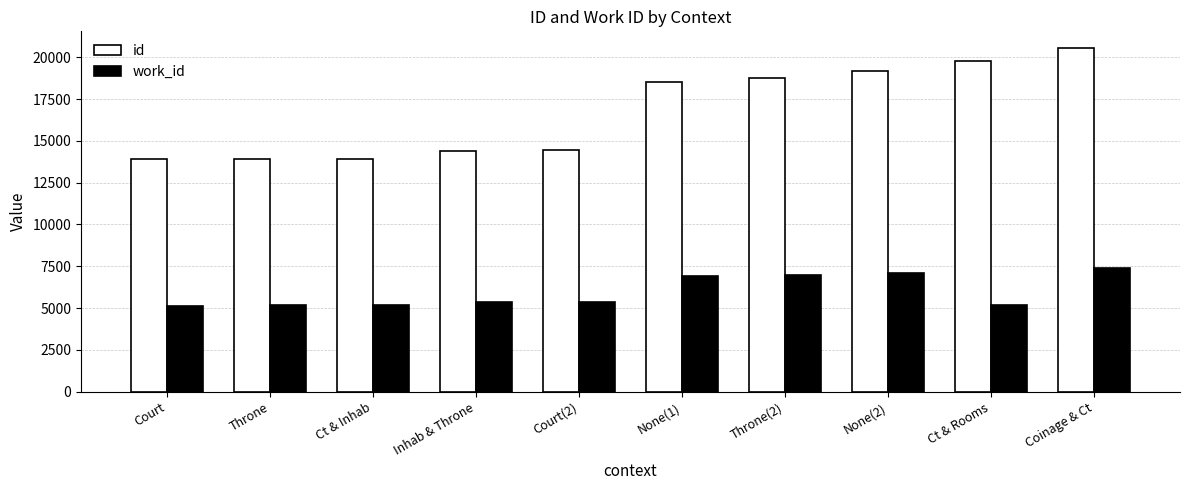

Which series has the widest spread of values?

id